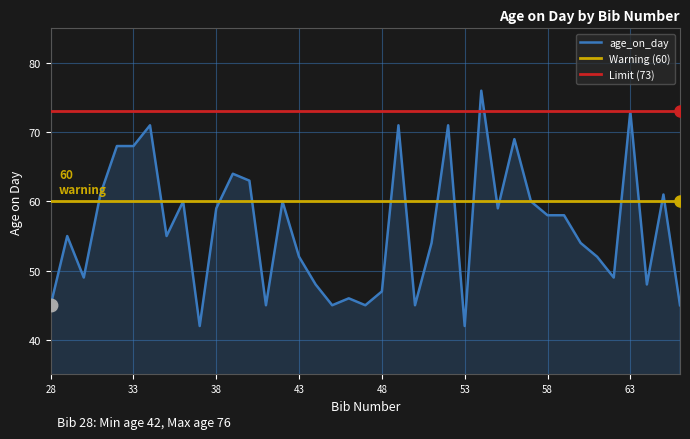

Count the number of values greater than 55.

19